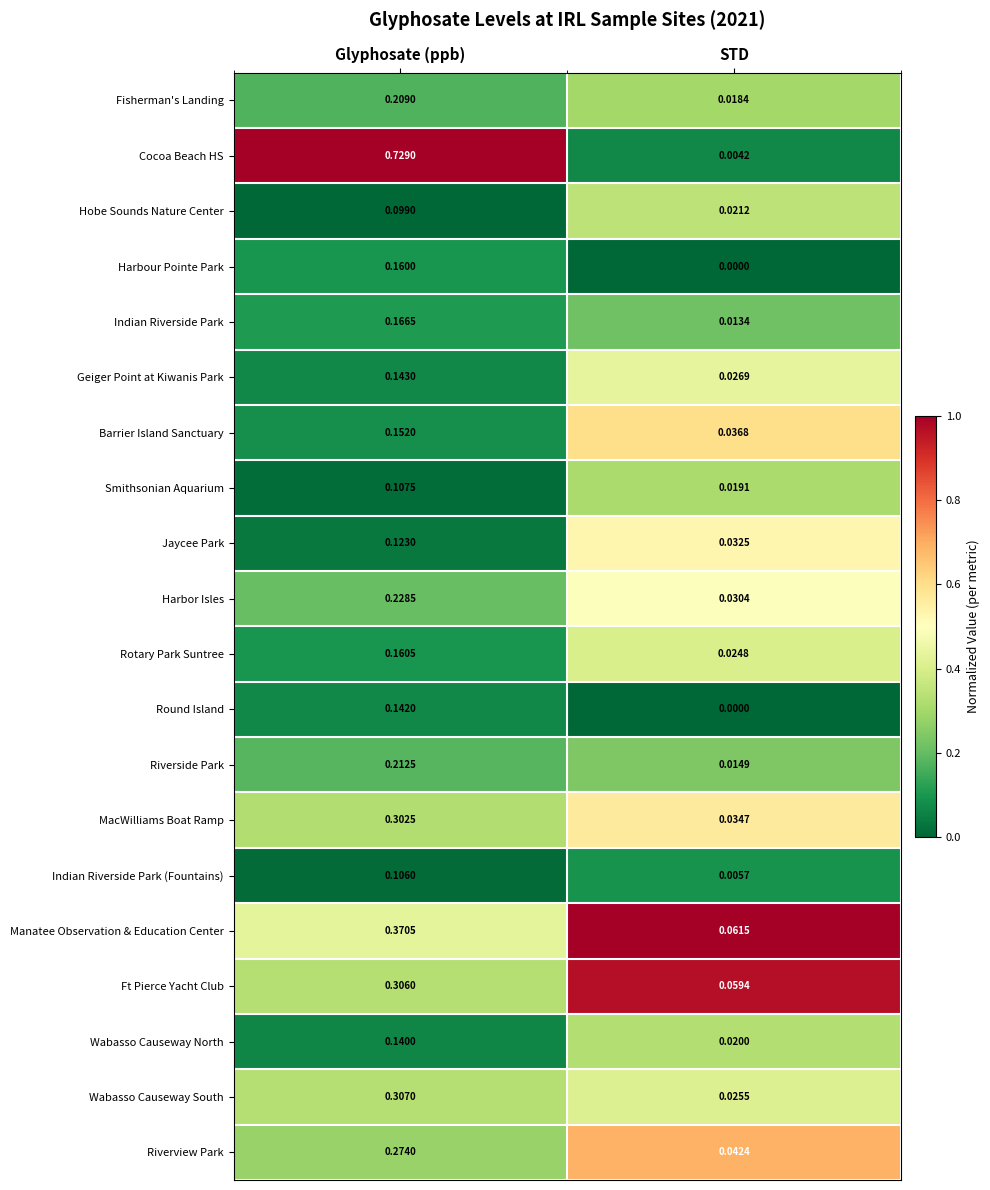

At which label is Harbor Isles closest to 0?

STD